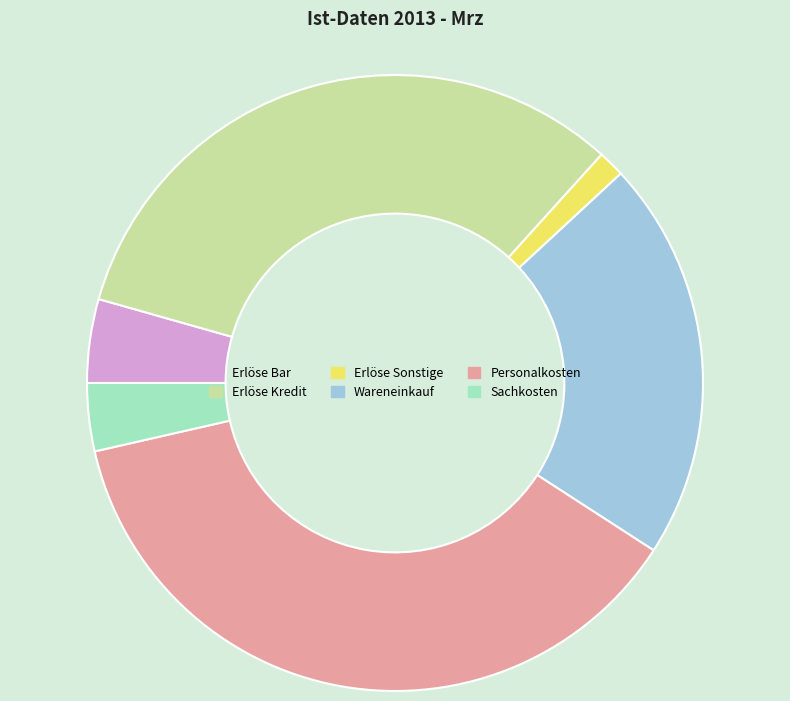

Does any single category account for the majority?

No